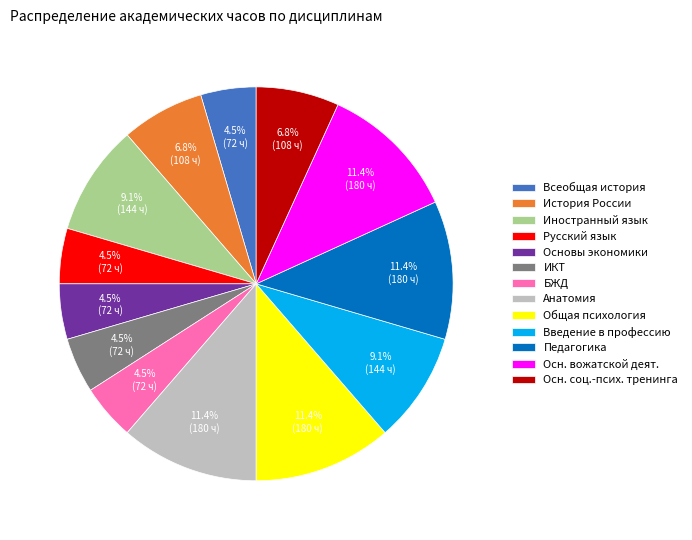

How many segments does this pie chart have?

13